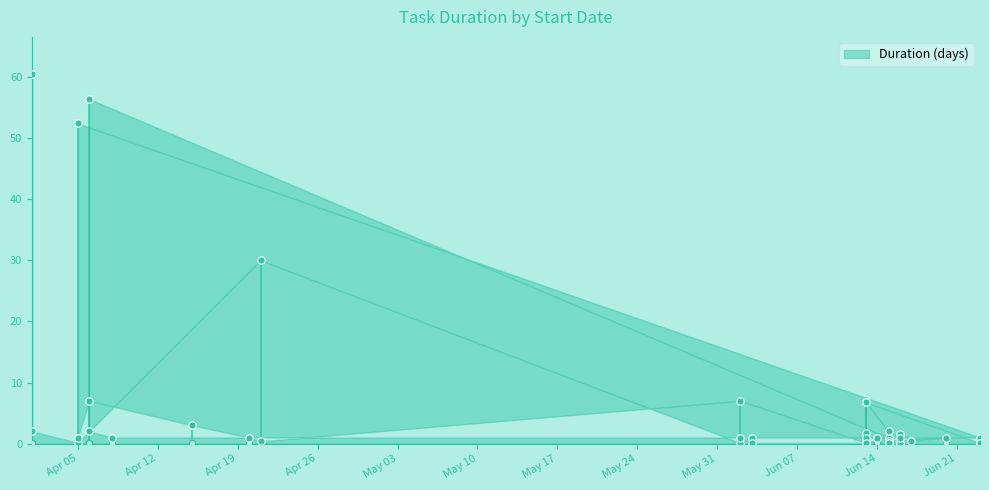

What is the change in value from 2022-04-21 to 2022-06-15?

-28.0